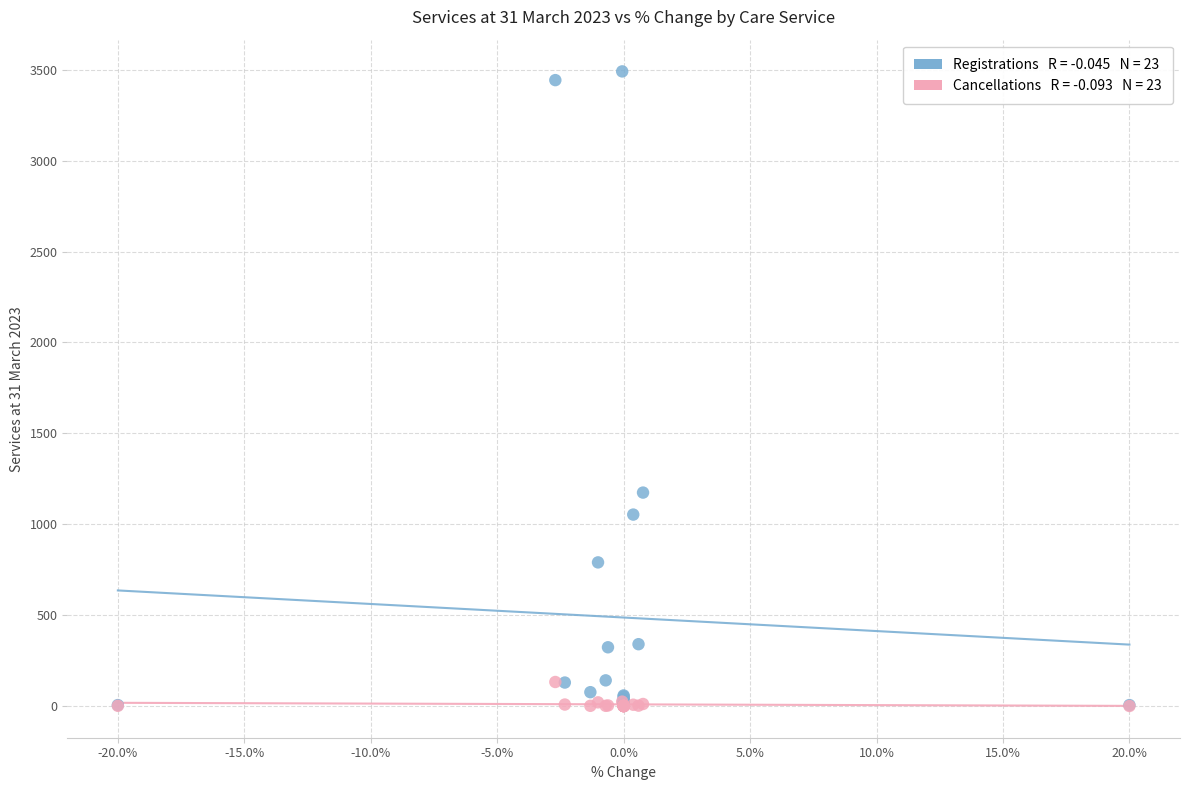

Across all series, what Y value is closest to 1745?

1174